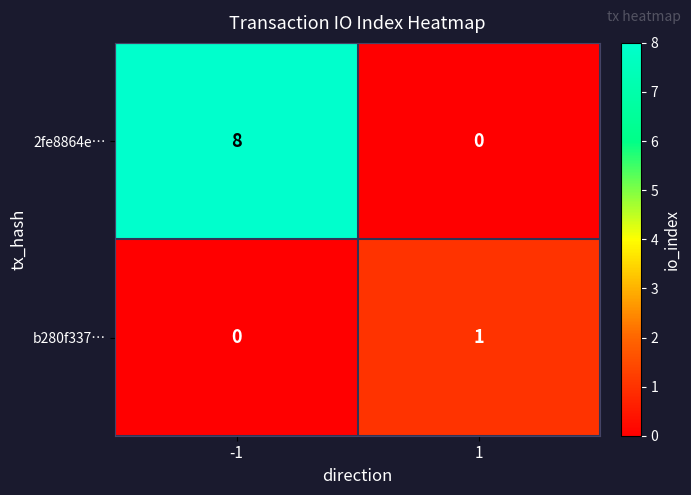

True or false: 2fe8864e… has a value of 8 at -1.

True